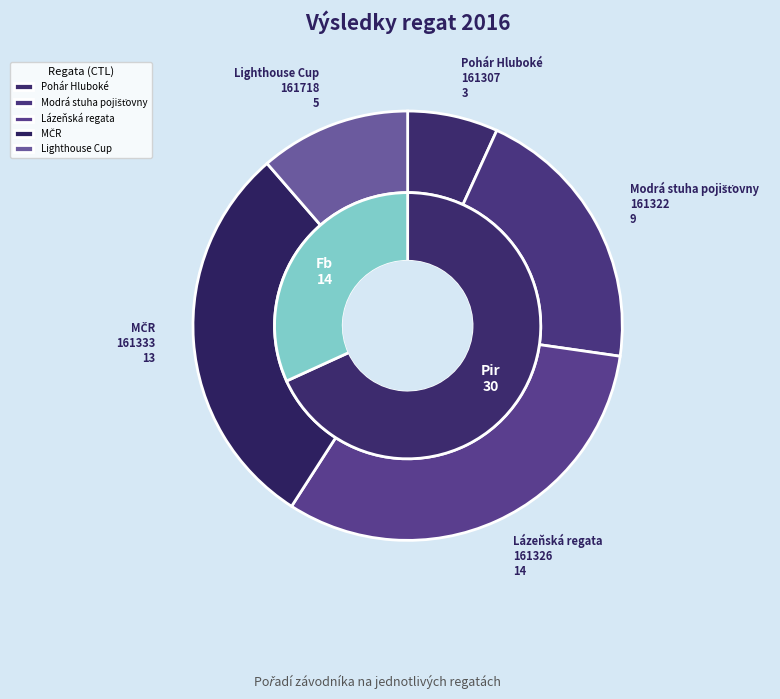

Does 161718 account for over 50% of the chart?

No